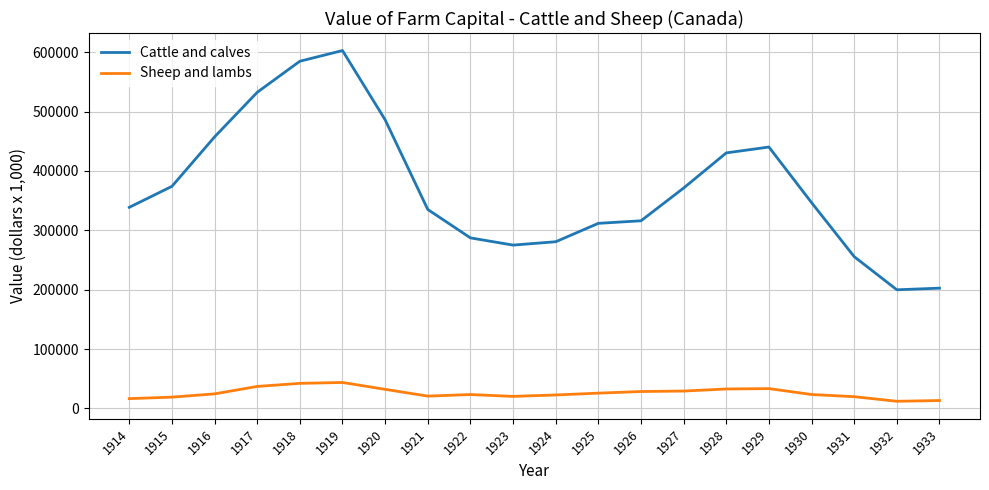

What are all the series names shown in the legend?

Cattle and calves, Sheep and lambs